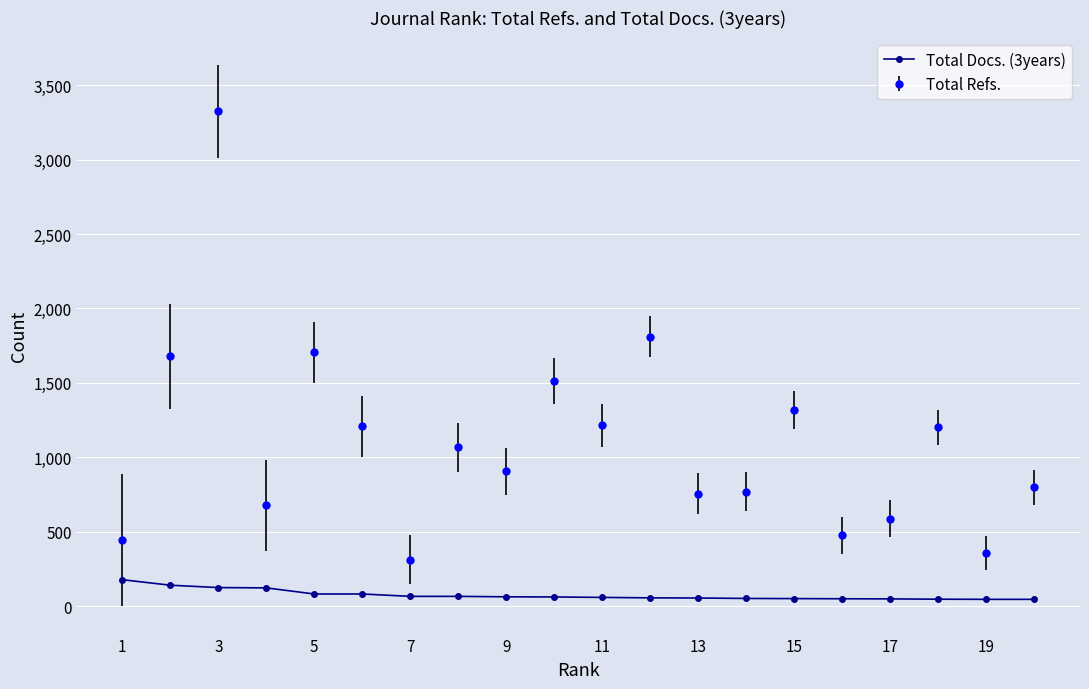

Which series has the widest spread of values?

Total Refs.